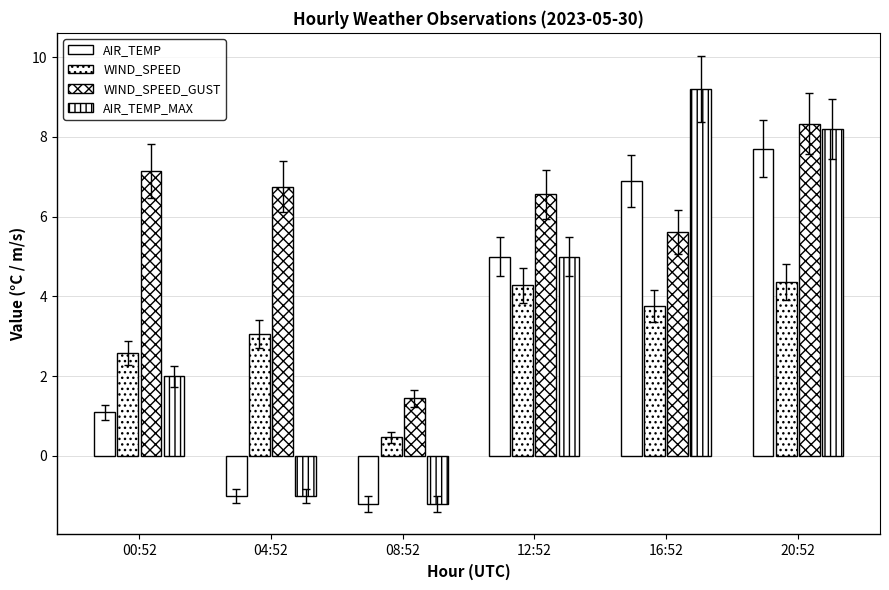

Reading left to right, transcribe all the data shown in this chart.

AIR_TEMP: 00:52=1.1	04:52=-1.0	08:52=-1.2	12:52=5.0	16:52=6.9	20:52=7.7
WIND_SPEED: 00:52=2.6	04:52=3.1	08:52=0.5	12:52=4.3	16:52=3.8	20:52=4.4
WIND_SPEED_GUST: 00:52=7.1	04:52=6.8	08:52=1.4	12:52=6.6	16:52=5.6	20:52=8.3
AIR_TEMP_MAX: 00:52=2.0	04:52=-1.0	08:52=-1.2	12:52=5.0	16:52=9.2	20:52=8.2